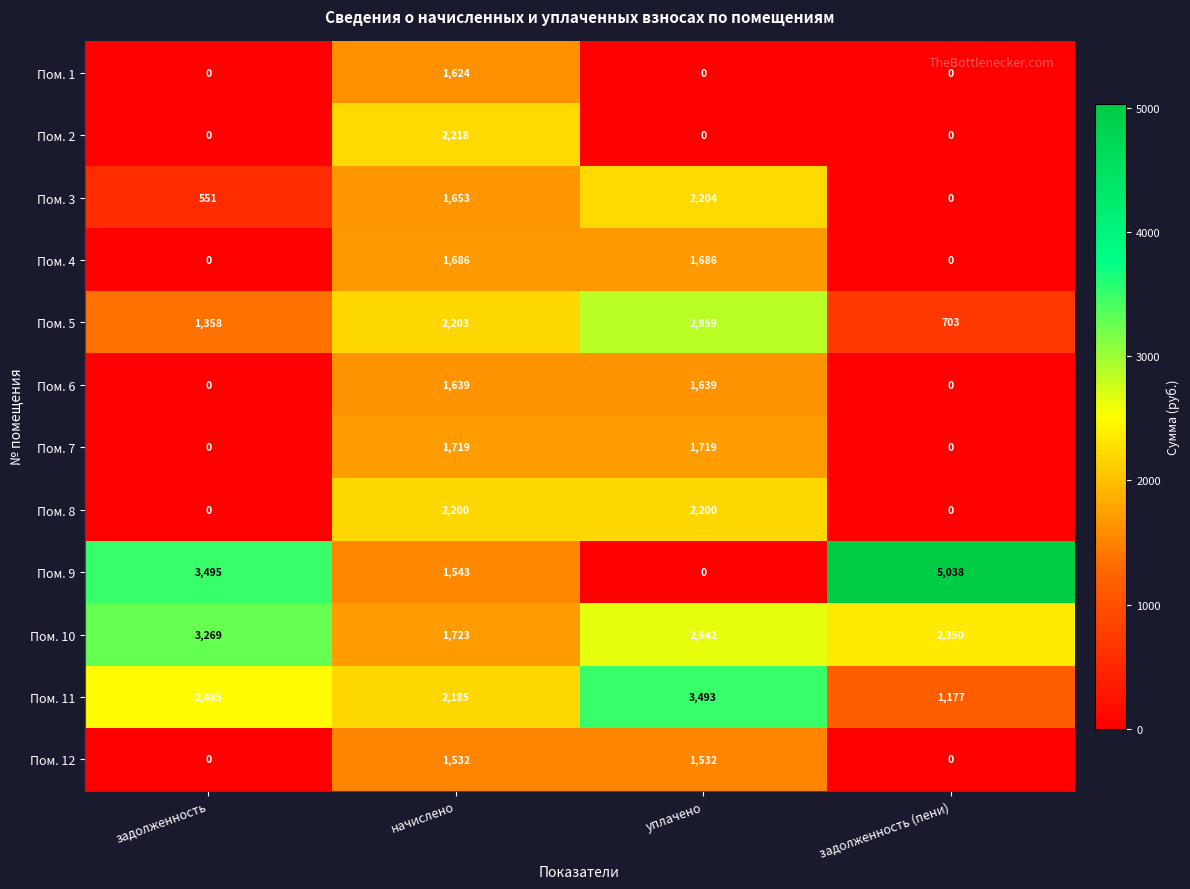

At which category is the sum across all series the highest?

начислено